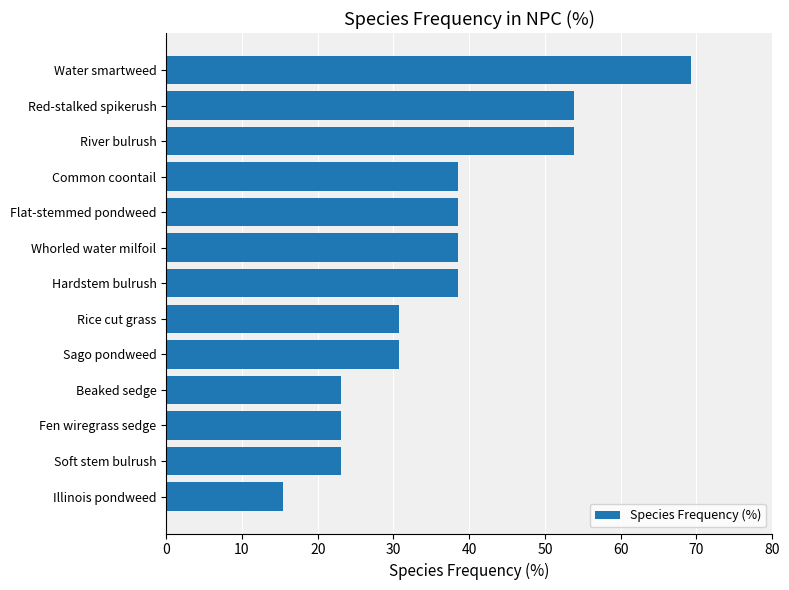

What is the smallest value displayed?

15.4